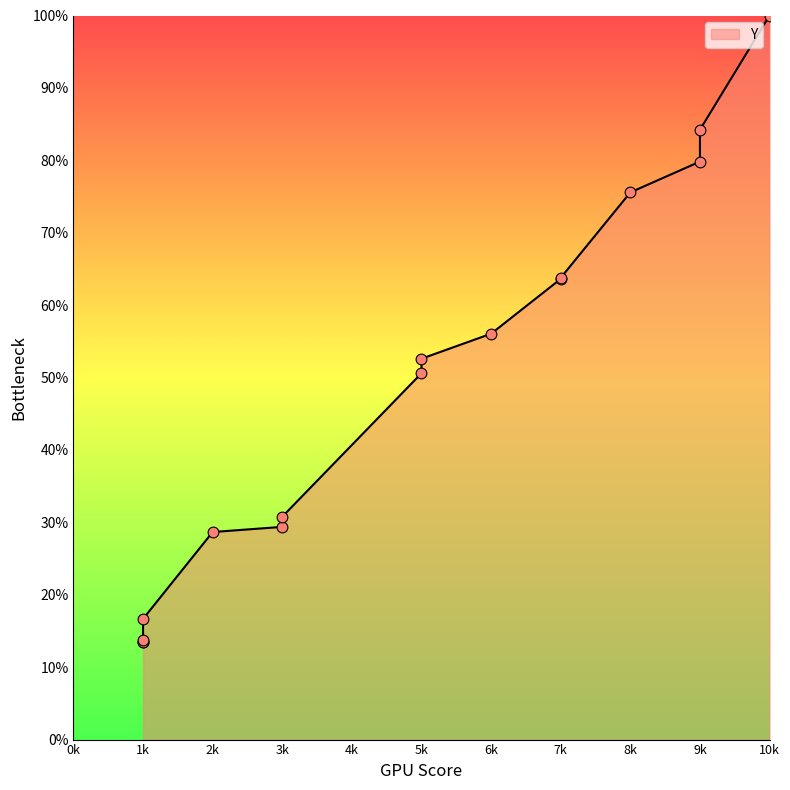

What is the change in value from 1k to 9k?

+66.4